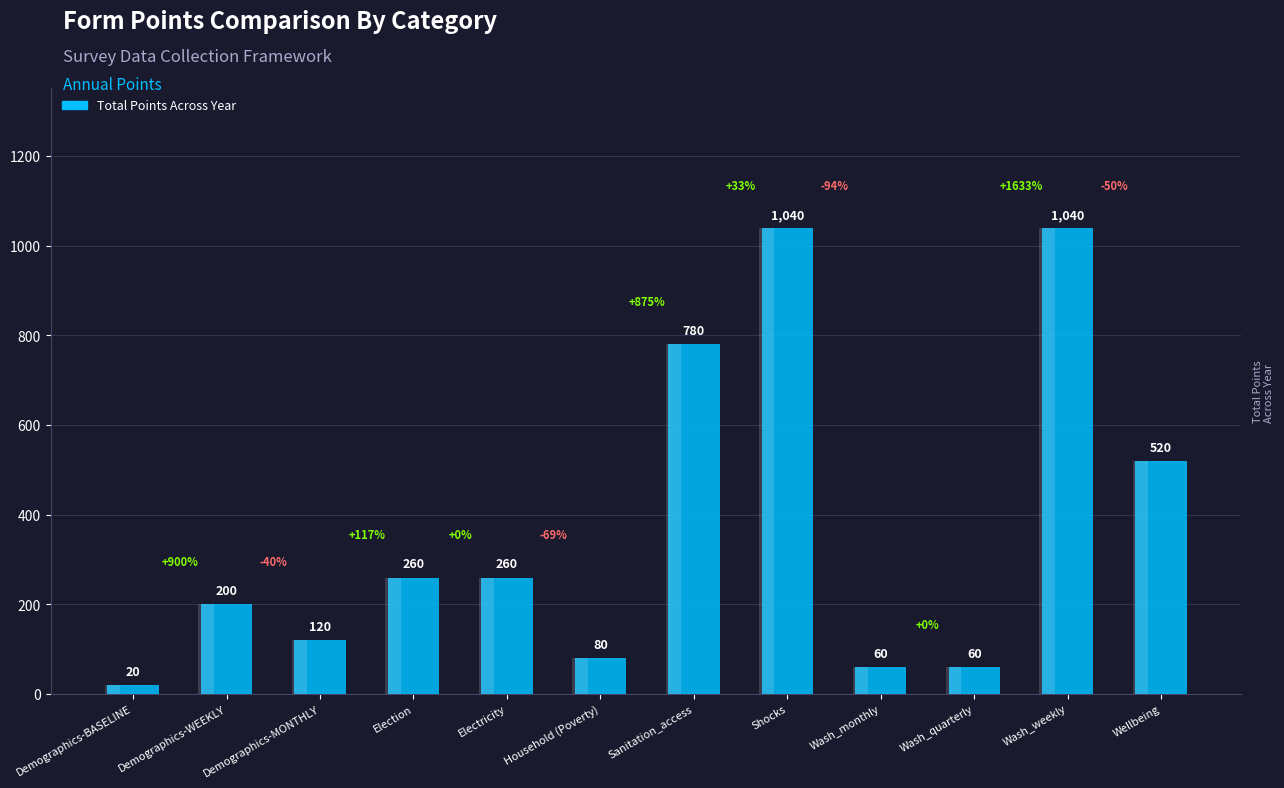

What is the label of the 8th bar from the left?

Shocks